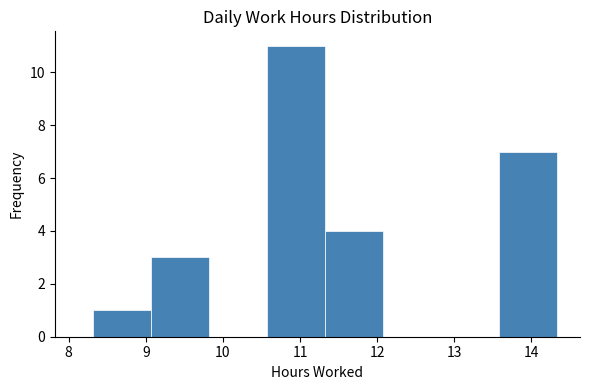

Over which range of the x-axis is the bar tallest?

10.6 to 11.3